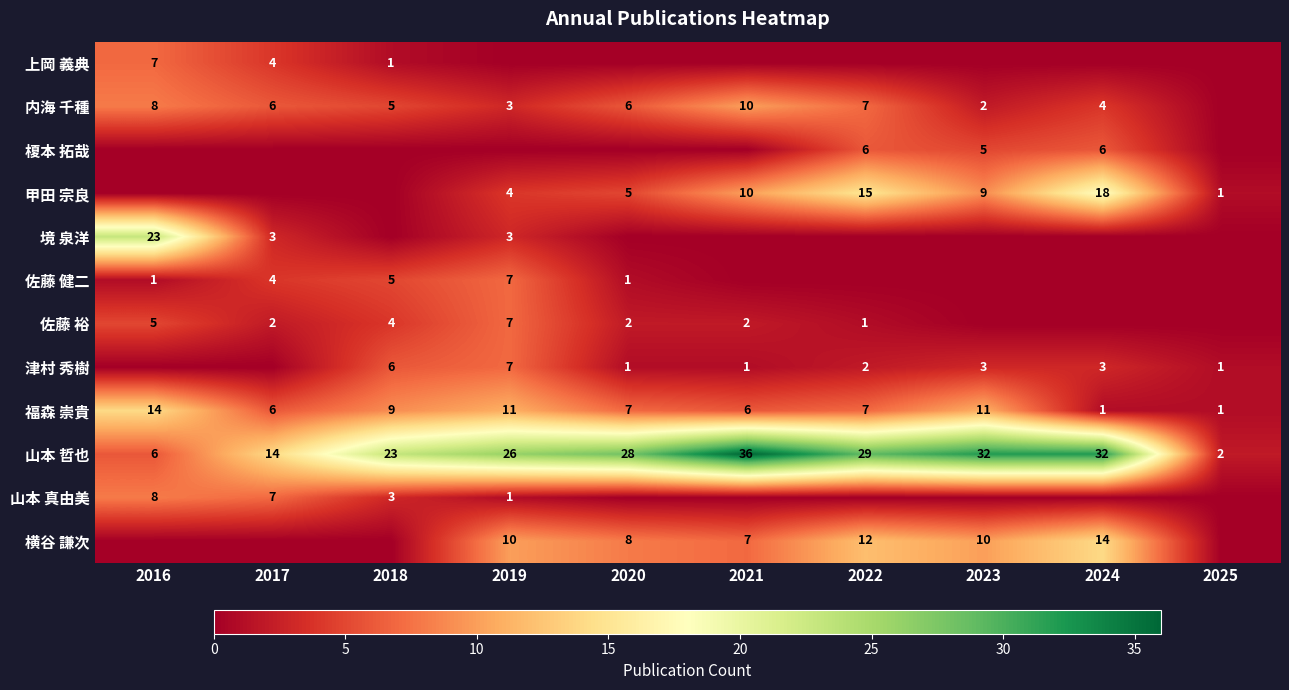

At how many categories does at least one series exceed 7?

9